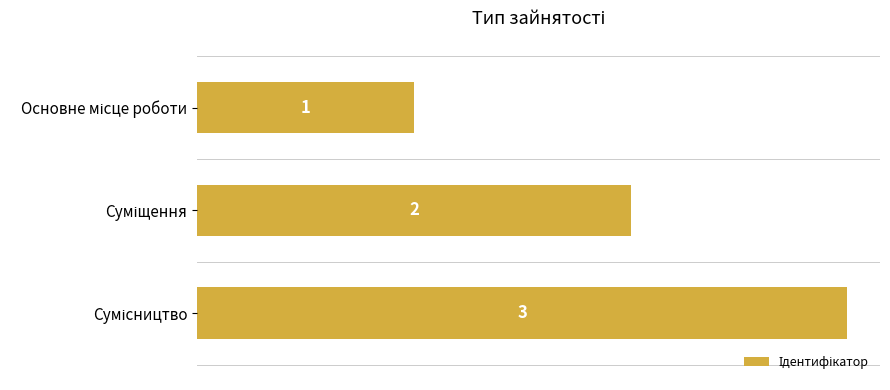

What is the maximum value shown in the chart?

3